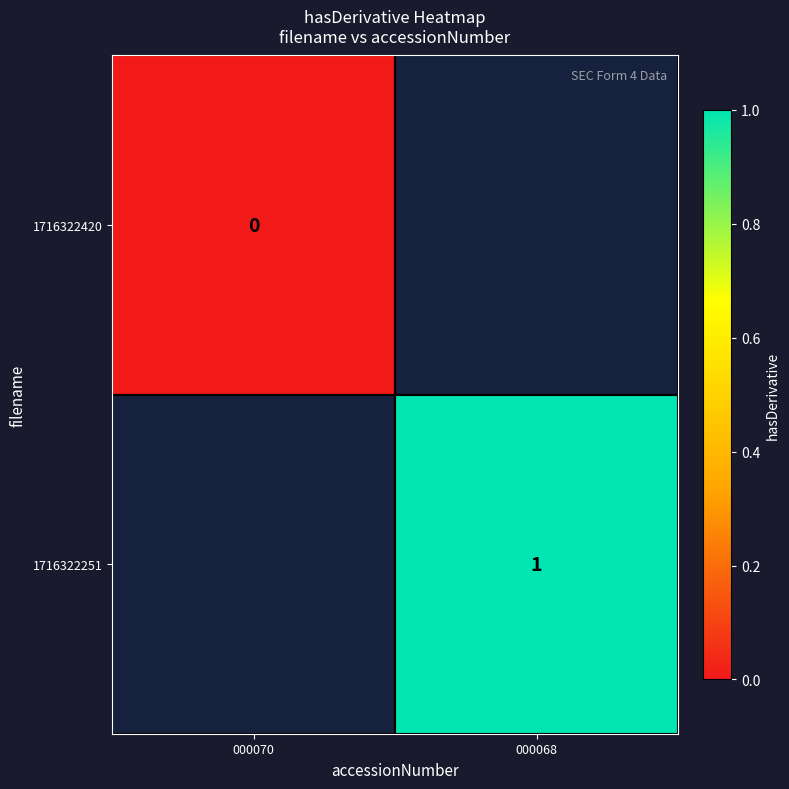

The value of 1716322251 at 000068 is 0. True or false?

False